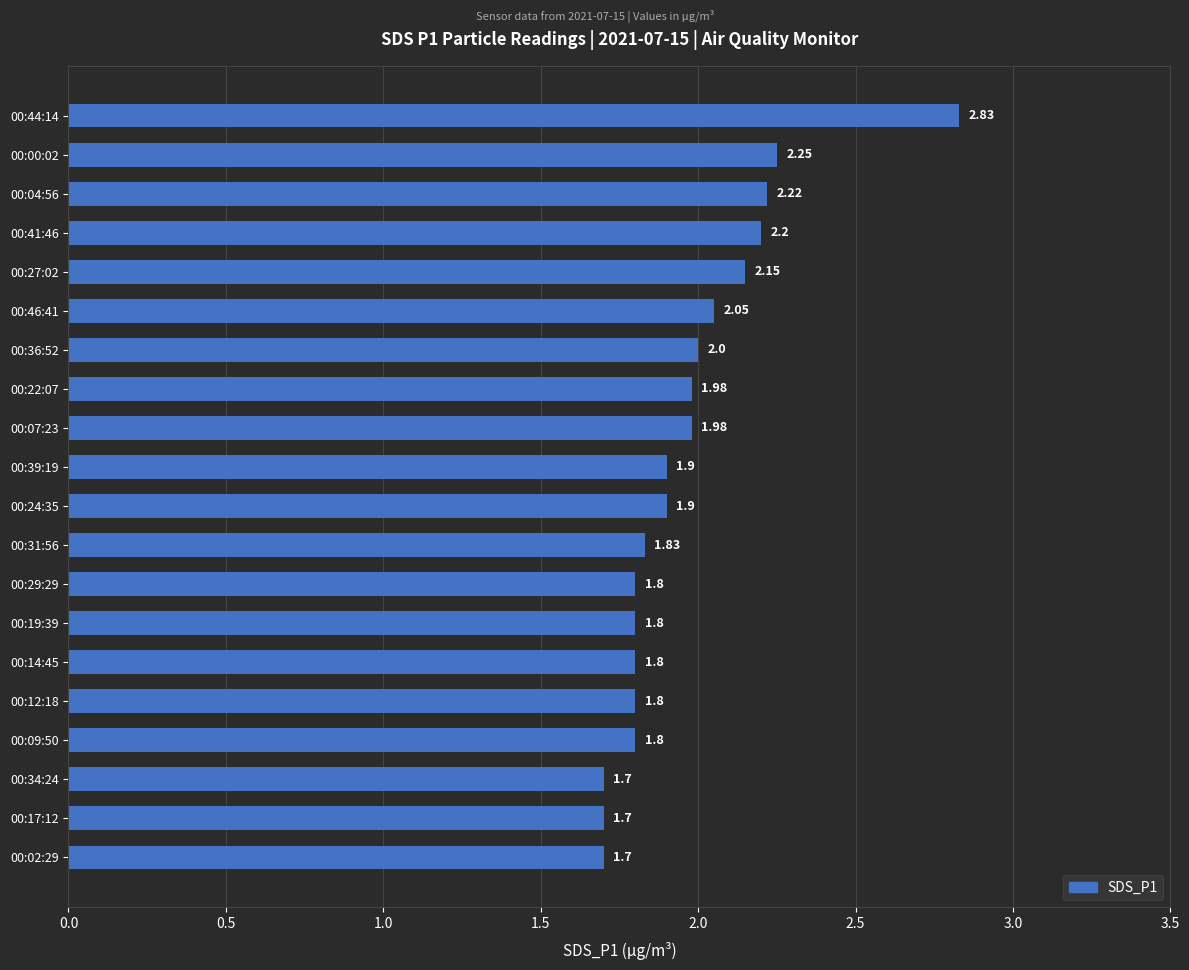

What is the change in value from 00:09:50 to 00:39:19?

+0.1